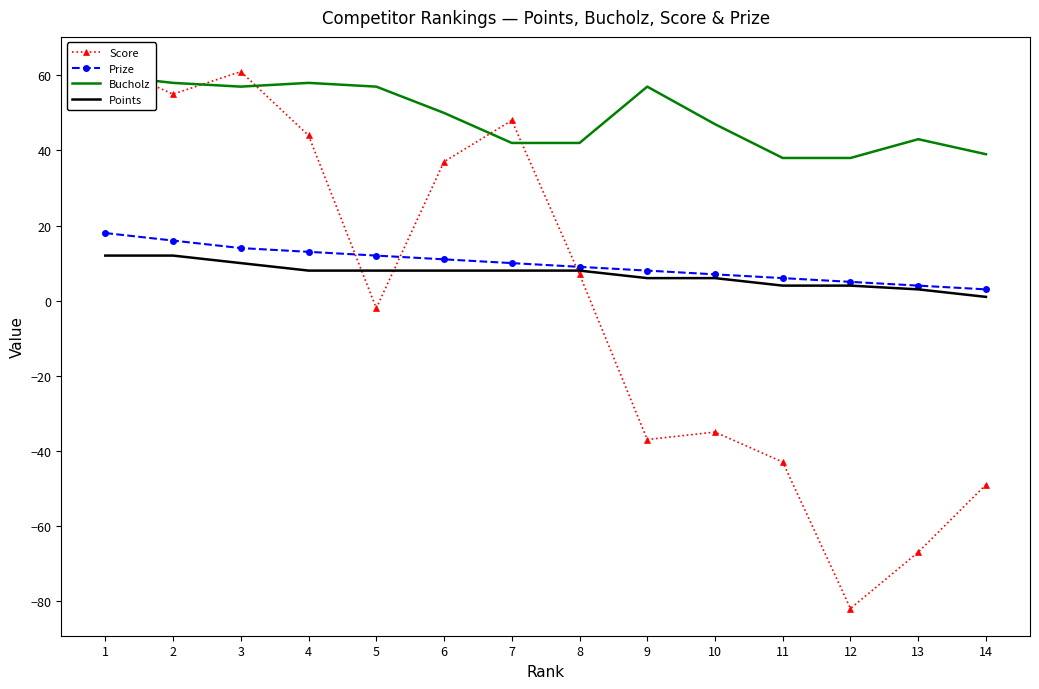

What is the approximate value of Prize at 4?

13